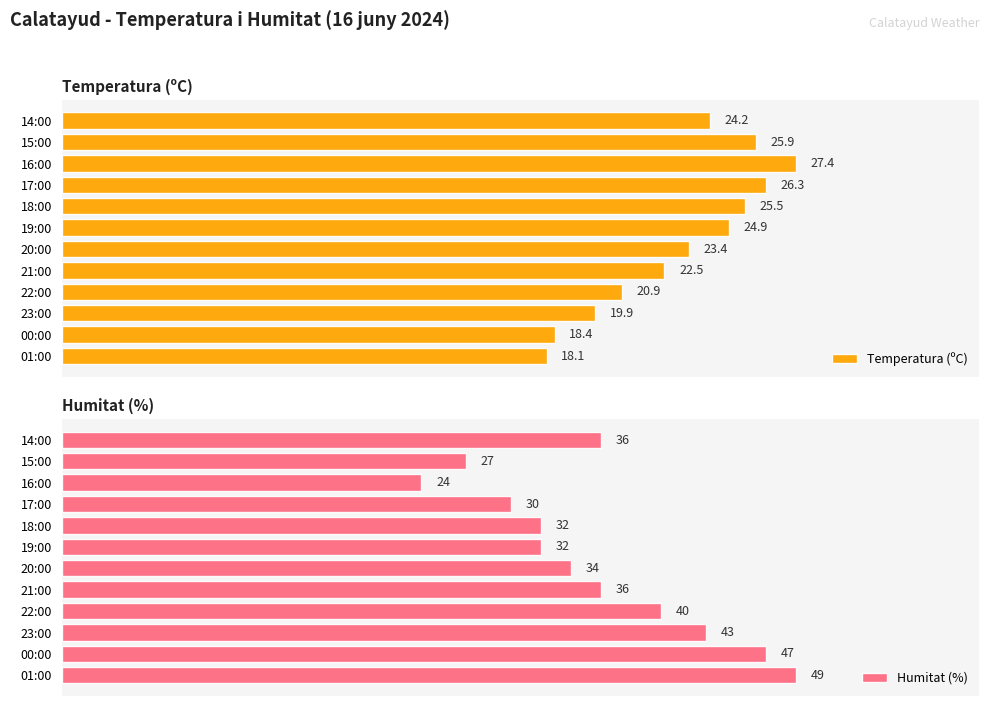

At which label is Temperatura (ºC) closest to 22?

21:00